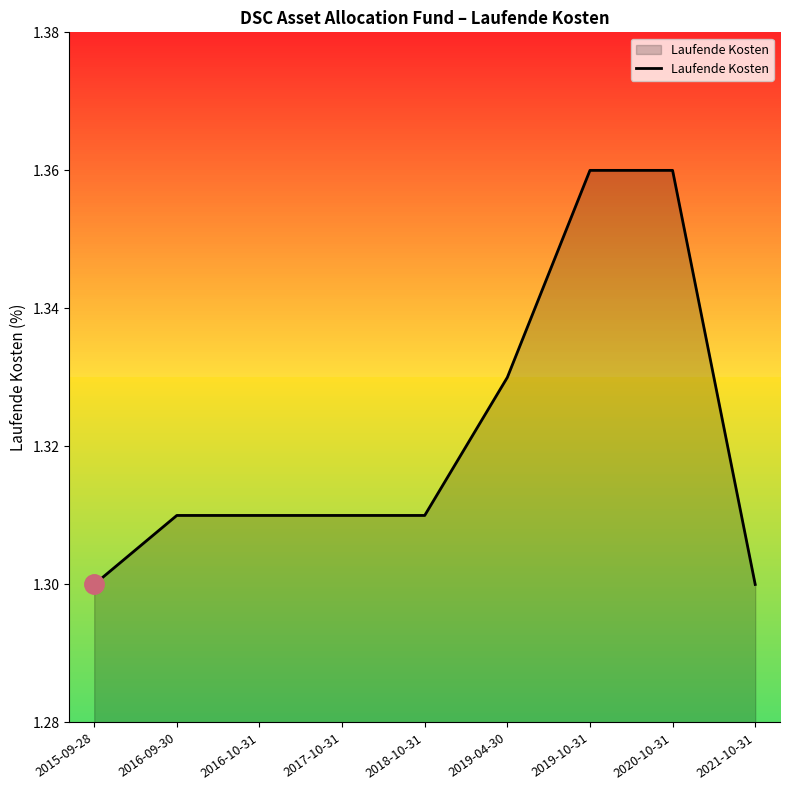

Is it true that the value at 2018-10-31 is 0.4?

False